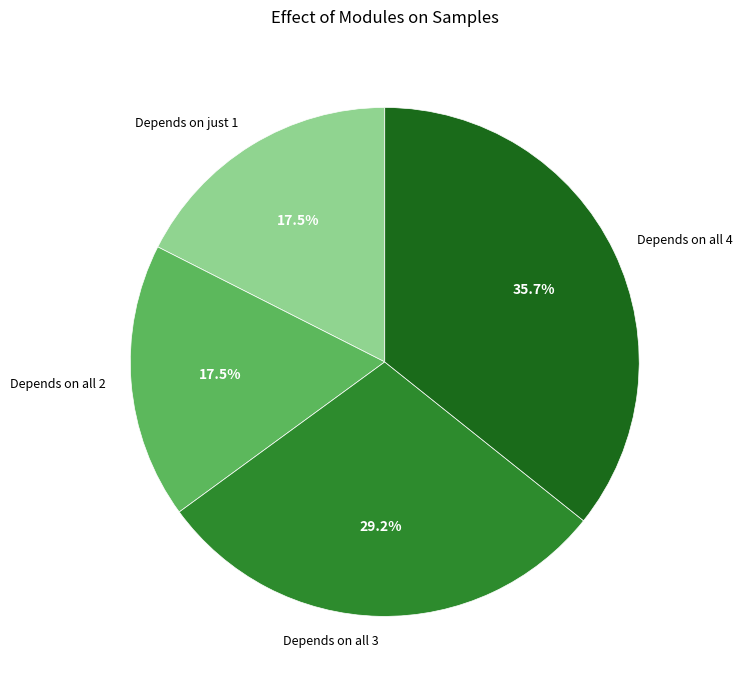

Which category has the biggest portion of the pie?

Depends on all 4